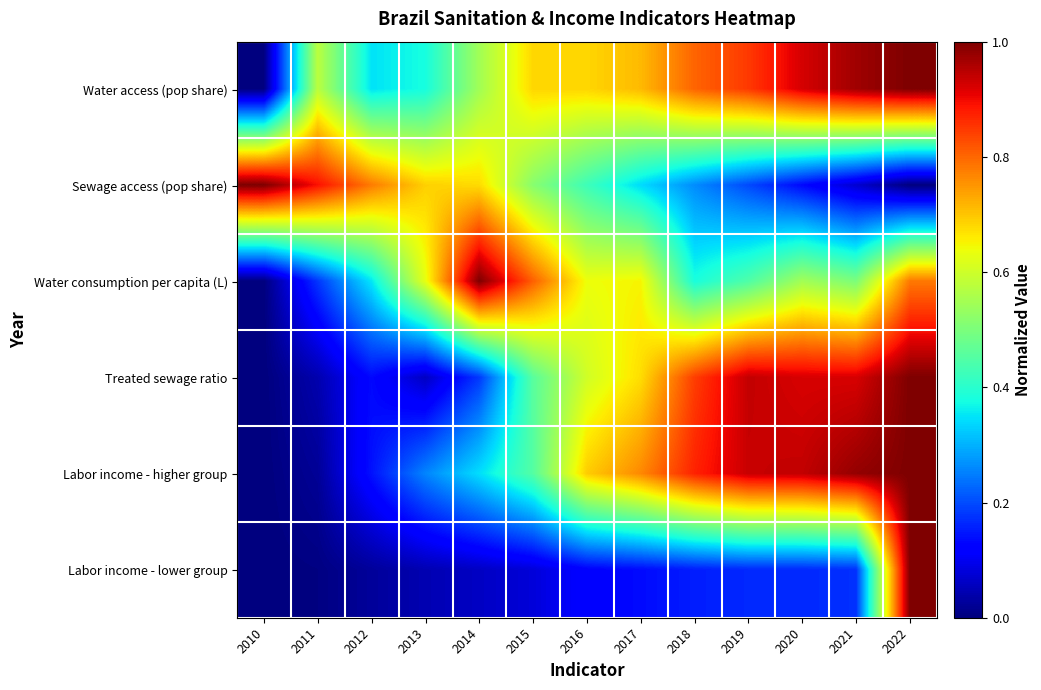

At how many categories does at least one series exceed 0?

13